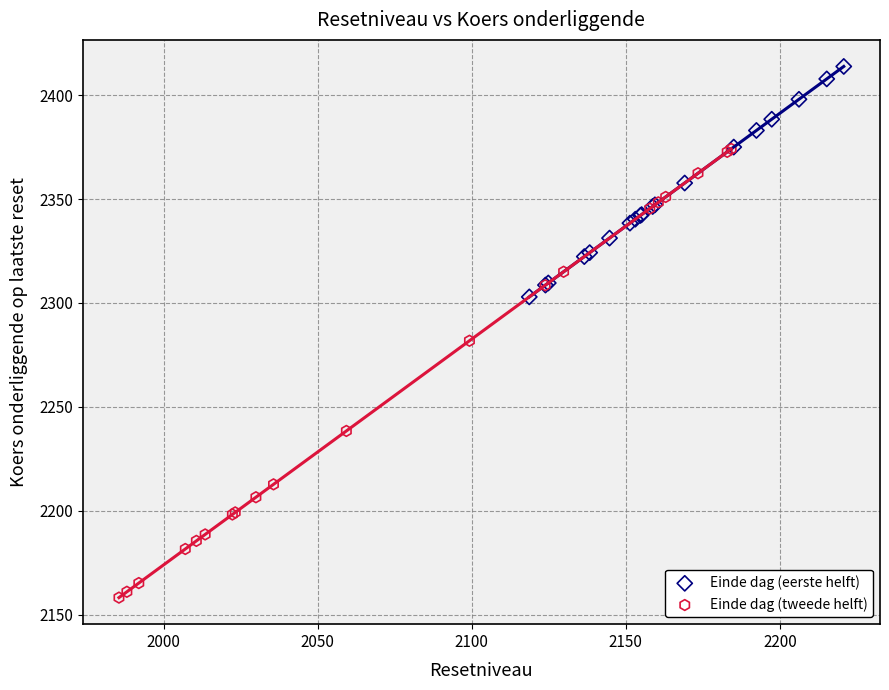

Which series has the widest spread of Y values?

Einde dag (tweede helft)